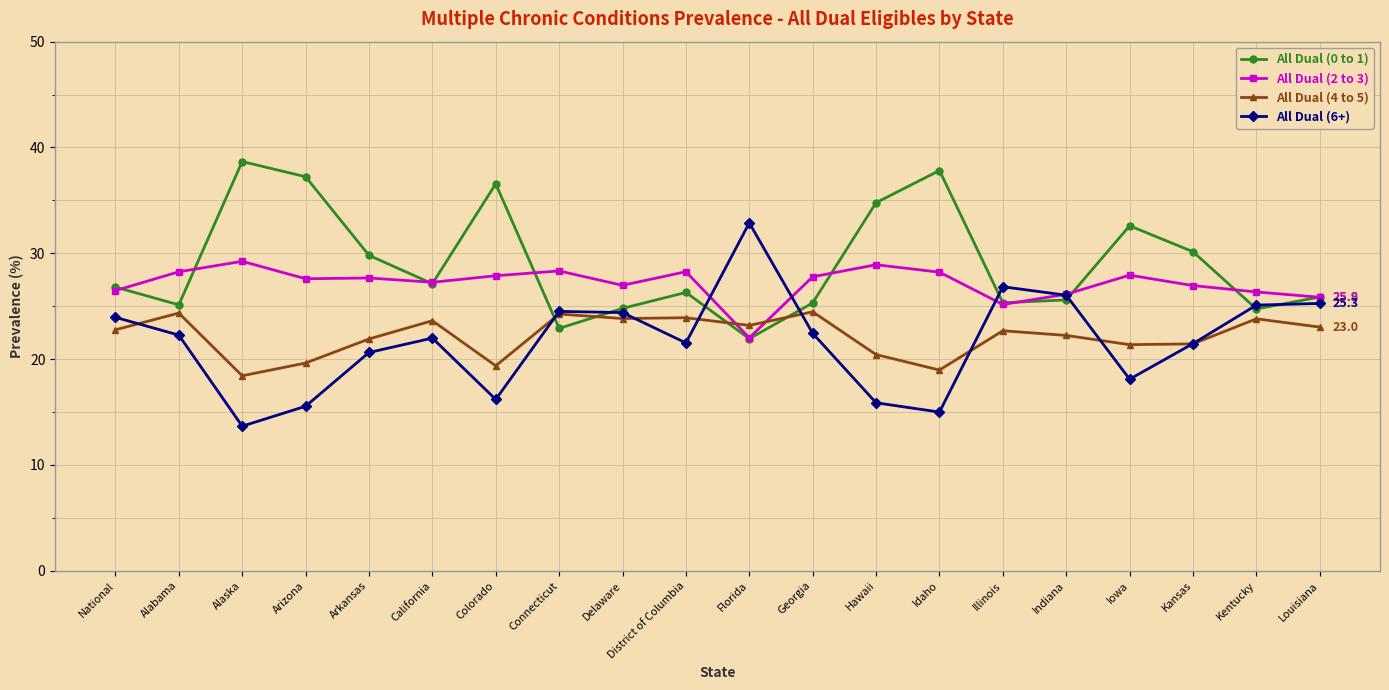

What is the label of the 14th point from the right?

Colorado